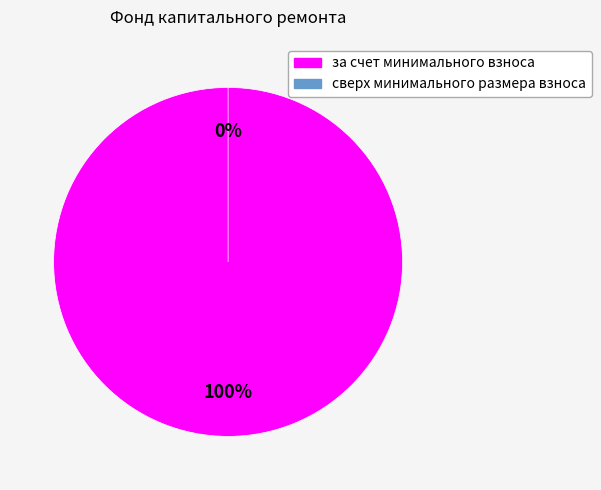

To the nearest percent, what is the difference between the сверх минимального размера взноса and за счет минимального взноса slice percentages?

100%